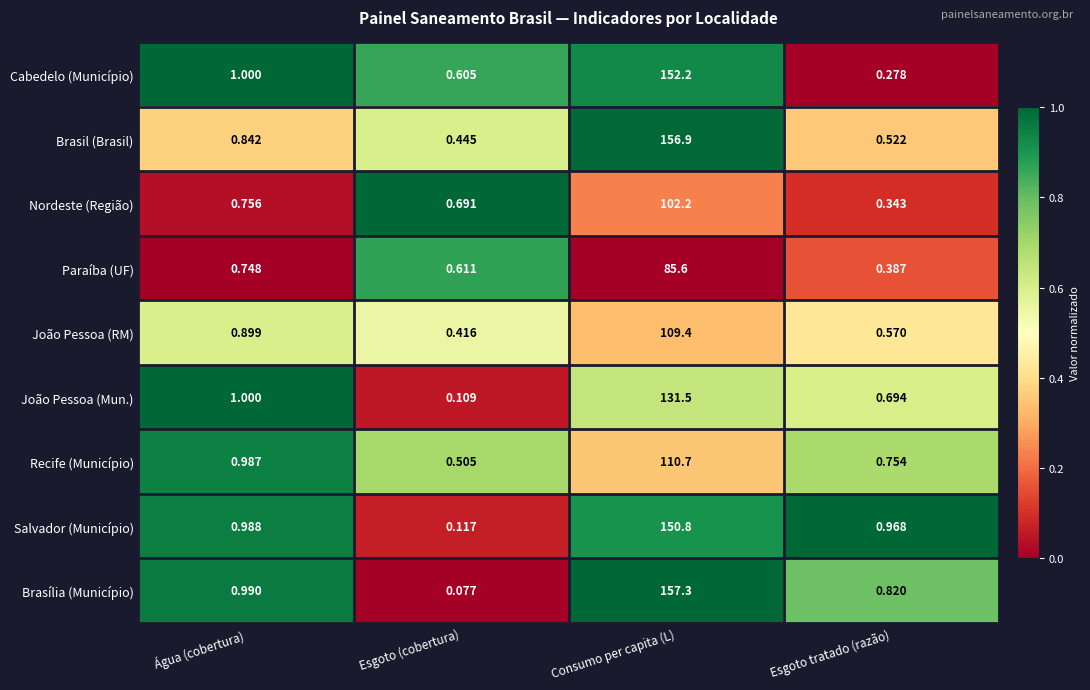

At which label does Cabedelo (Município) reach its peak?

Consumo per capita (L)